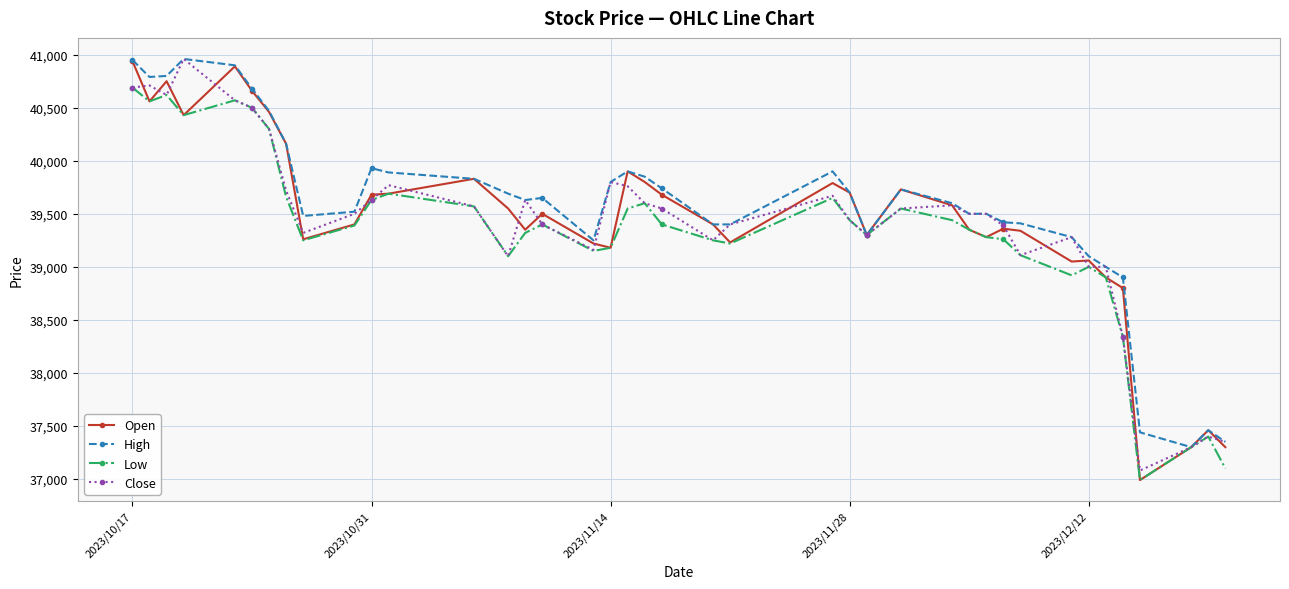

True or false: Low has more than 1 interior local peaks.

True